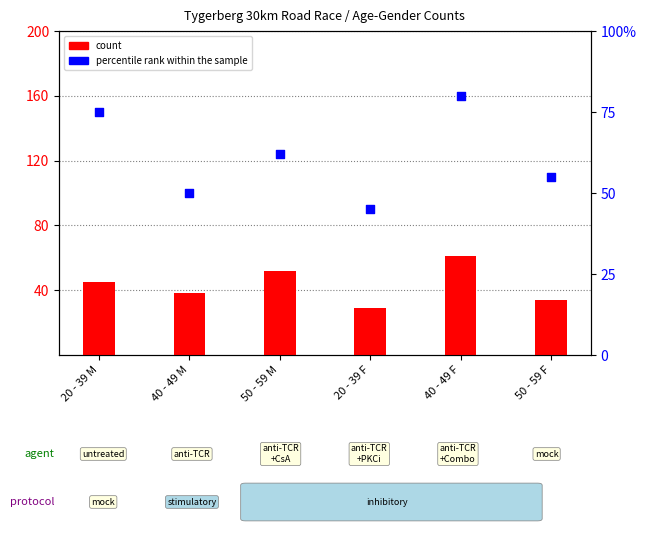

Which series reaches the maximum Y coordinate?

percentile rank within the sample